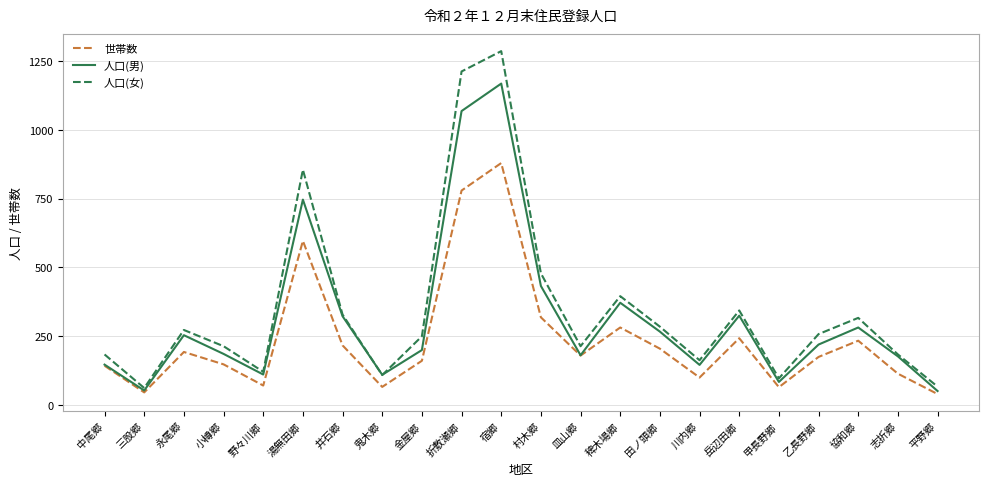

What is the difference between the highest and lowest values at 甲長野郷?

32